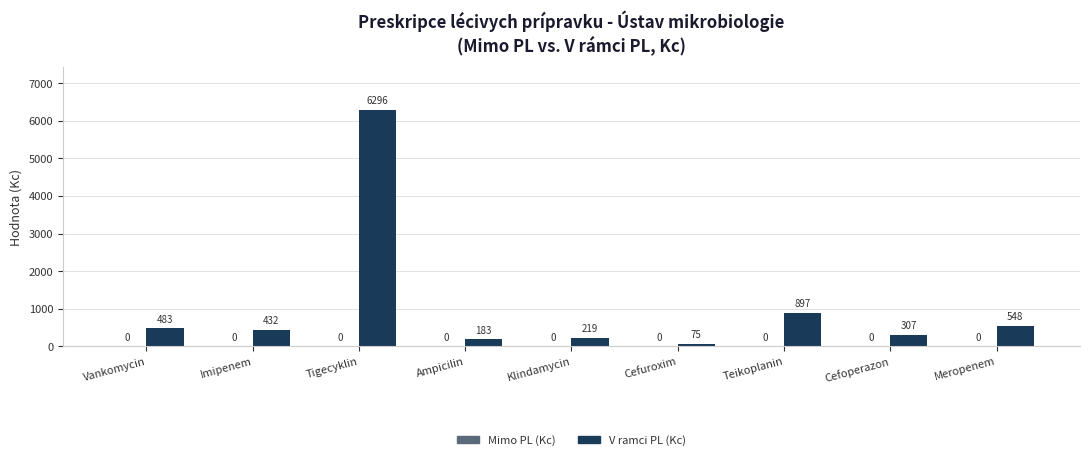

What is the change in value from Tigecyklin to Cefuroxim?

-6221.0